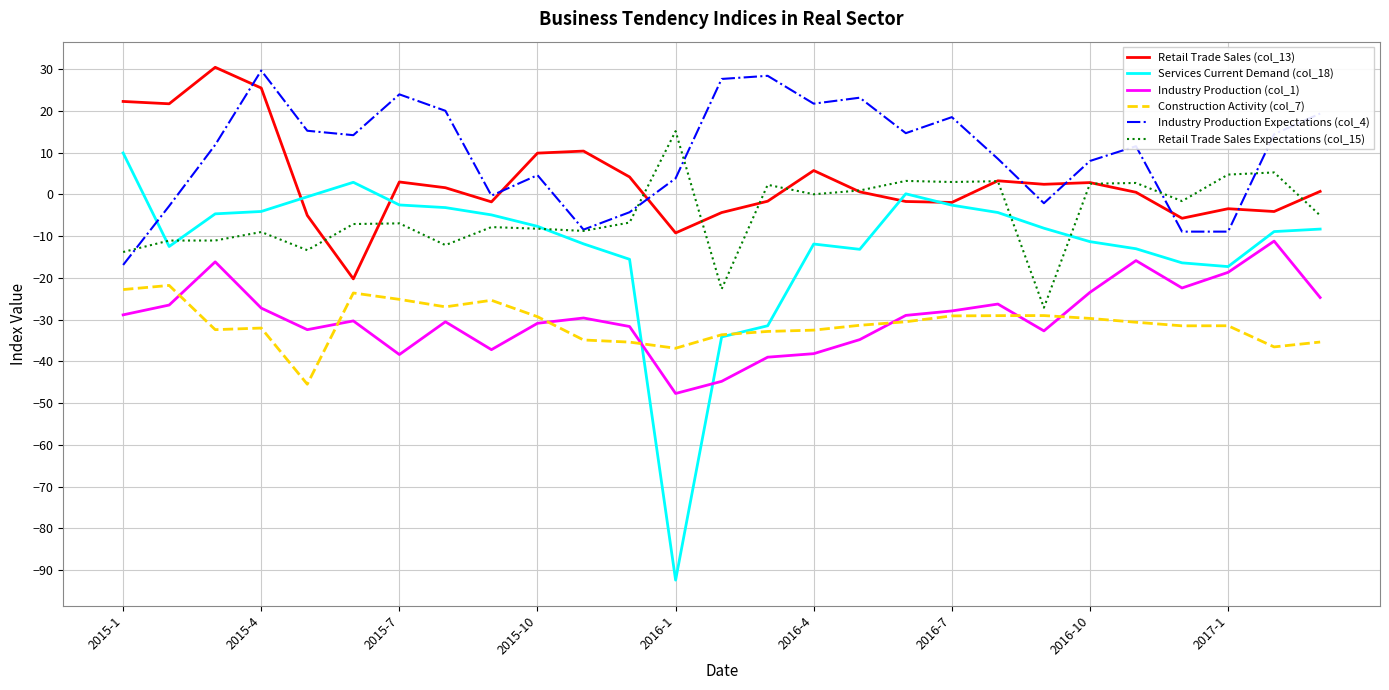

Which series has the largest total across all categories?

Industry Production Expectations (col_4)